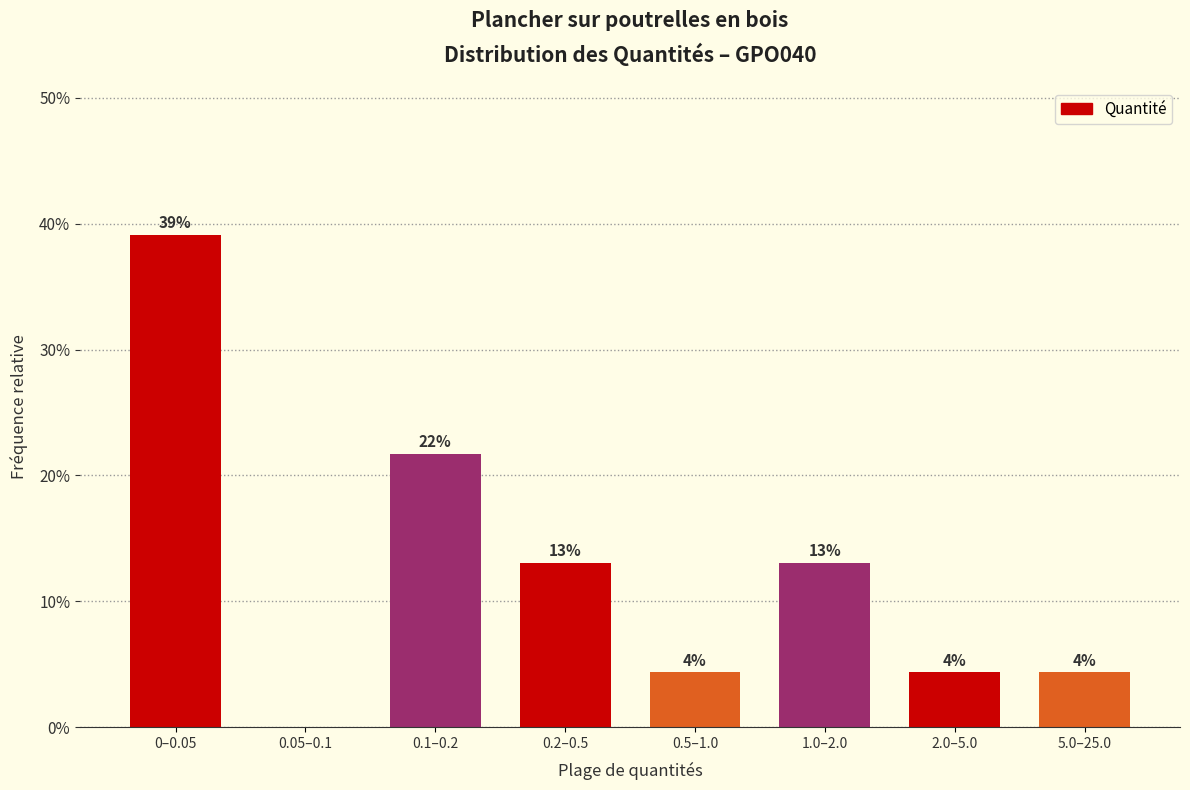

Are the bars horizontal?

No